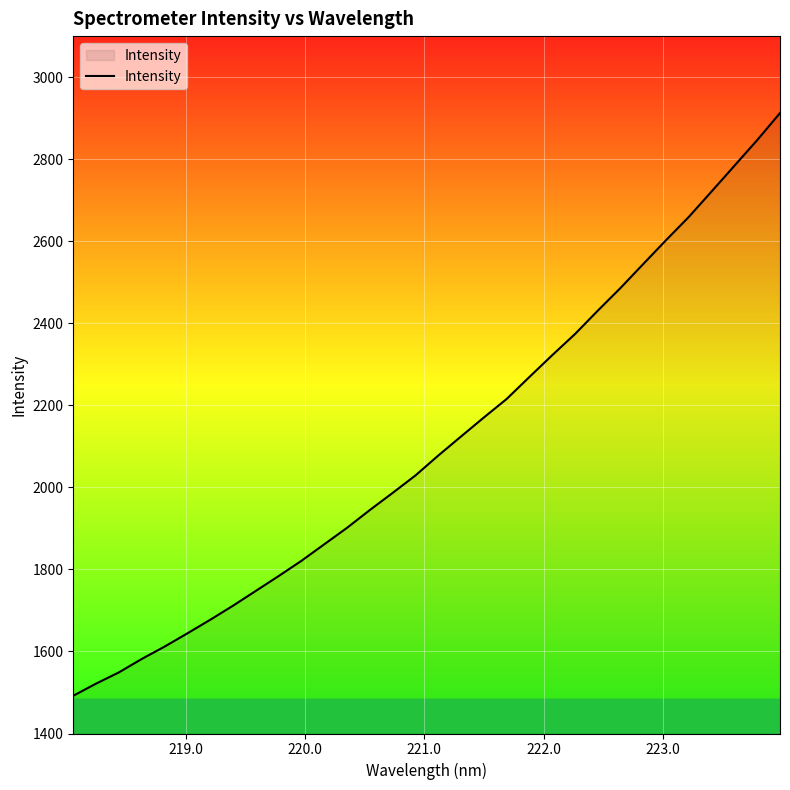

Reading left to right, extract all data points from this chart.

1492.1	1521.6	1549.0	1581.7	1611.8	1644.2	1677.2	1711.6	1747.7	1783.8	1821.0	1861.3	1901.5	1944.9	1986.5	2029.1	2077.6	2124.1	2170.4	2215.5	2269.2	2322.3	2373.9	2430.8	2486.3	2544.7	2602.9	2659.6	2721.7	2784.2	2846.6	2912.5